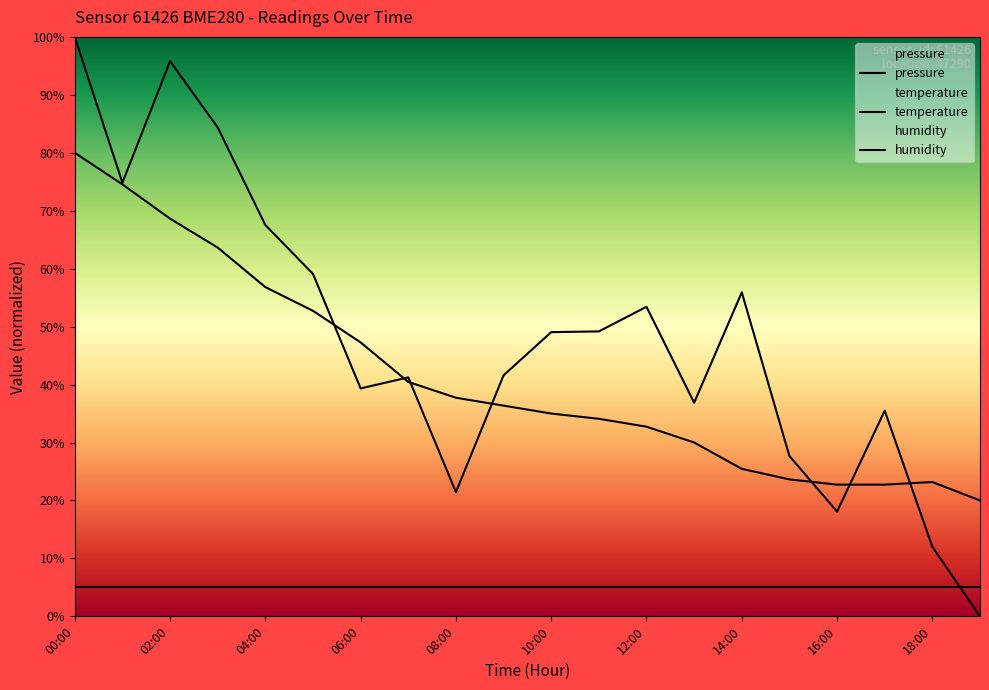

Is it true that temperature equals 22.7 at 16:00?

True